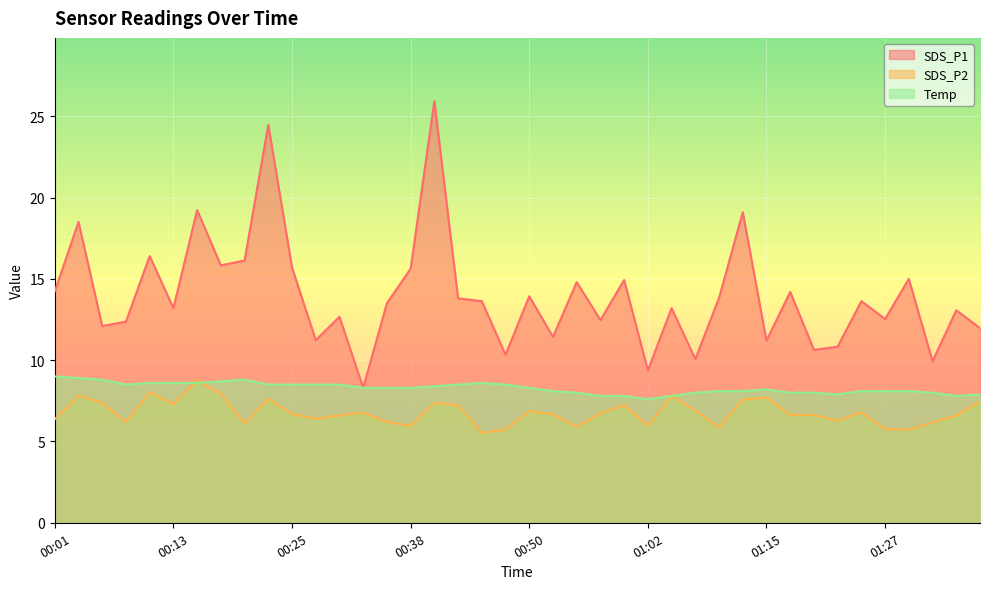

Reading left to right, list all the values displayed in this chart.

SDS_P1: 00:01=14.2	00:03=18.5	00:06=12.1	00:08=12.4	00:11=16.4	00:13=13.2	00:16=19.2	00:18=15.8	00:21=16.1	00:23=24.5	00:25=15.7	00:28=11.2	00:30=12.7	00:33=8.3	00:35=13.5	00:38=15.6	00:40=25.9	00:43=13.8	00:45=13.6	00:48=10.3	00:50=13.9	00:52=11.4	00:55=14.8	00:57=12.5	01:00=14.9	01:02=9.4	01:05=13.2	01:07=10.1	01:10=13.8	01:12=19.1	01:15=11.2	01:17=14.2	01:20=10.6	01:22=10.8	01:25=13.6	01:27=12.5	01:32=15.0	01:35=9.9	01:37=13.1	01:40=12.0
SDS_P2: 00:01=6.4	00:03=7.8	00:06=7.4	00:08=6.2	00:11=8.0	00:13=7.3	00:16=8.8	00:18=7.9	00:21=6.1	00:23=7.6	00:25=6.7	00:28=6.4	00:30=6.6	00:33=6.8	00:35=6.2	00:38=6.0	00:40=7.4	00:43=7.2	00:45=5.5	00:48=5.7	00:50=6.9	00:52=6.7	00:55=5.9	00:57=6.7	01:00=7.2	01:02=6.0	01:05=7.8	01:07=6.9	01:10=5.9	01:12=7.6	01:15=7.7	01:17=6.6	01:20=6.6	01:22=6.3	01:25=6.8	01:27=5.8	01:32=5.7	01:35=6.2	01:37=6.6	01:40=7.5
Temp: 00:01=9.0	00:03=8.9	00:06=8.8	00:08=8.5	00:11=8.6	00:13=8.6	00:16=8.6	00:18=8.7	00:21=8.8	00:23=8.5	00:25=8.5	00:28=8.5	00:30=8.5	00:33=8.3	00:35=8.3	00:38=8.3	00:40=8.4	00:43=8.5	00:45=8.6	00:48=8.5	00:50=8.3	00:52=8.1	00:55=8.0	00:57=7.8	01:00=7.8	01:02=7.6	01:05=7.8	01:07=8.0	01:10=8.1	01:12=8.1	01:15=8.2	01:17=8.0	01:20=8.0	01:22=7.9	01:25=8.1	01:27=8.1	01:32=8.1	01:35=8.0	01:37=7.8	01:40=7.9